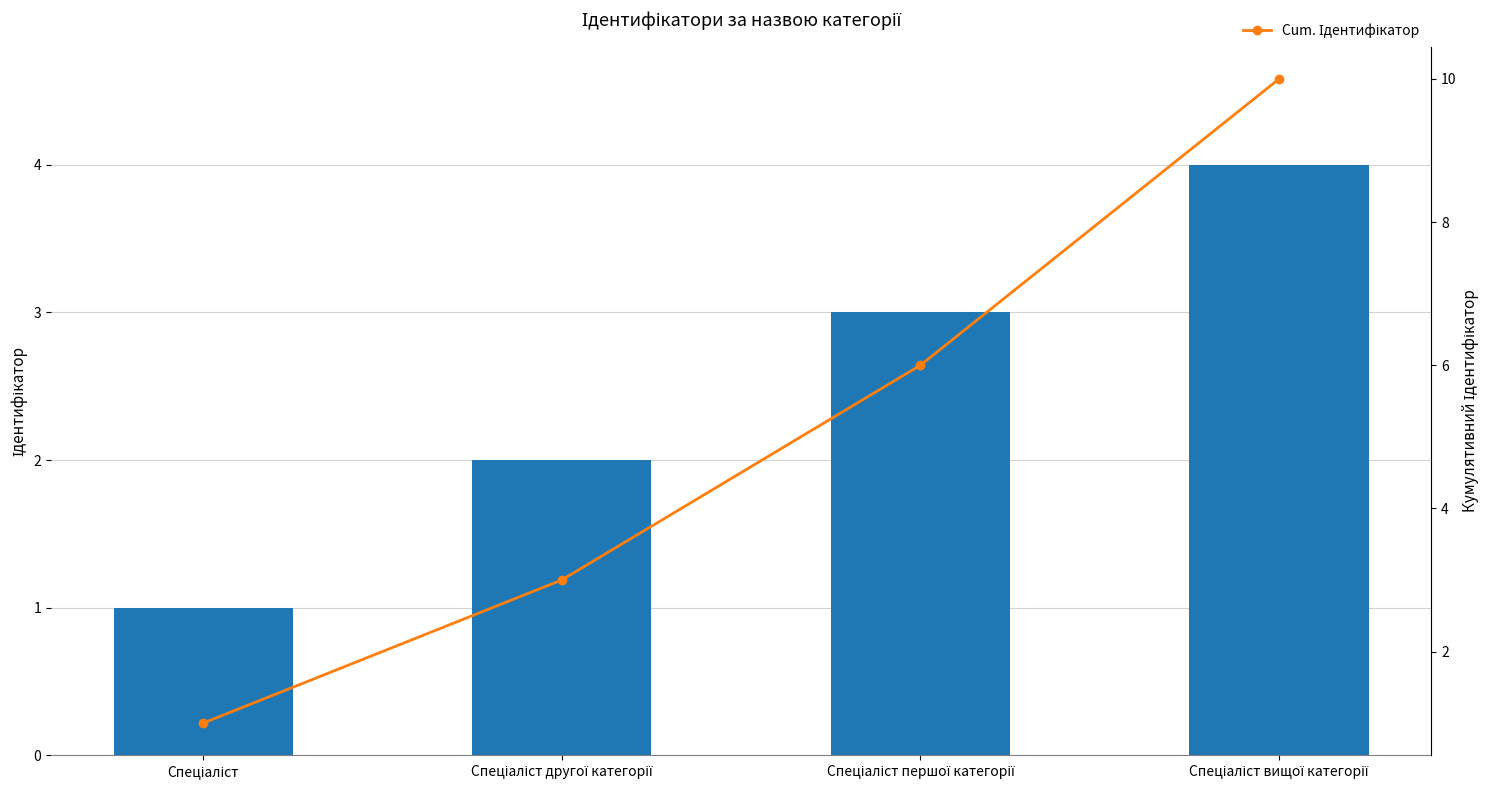

Which series has the widest spread of values?

Cum. Ідентифікатор